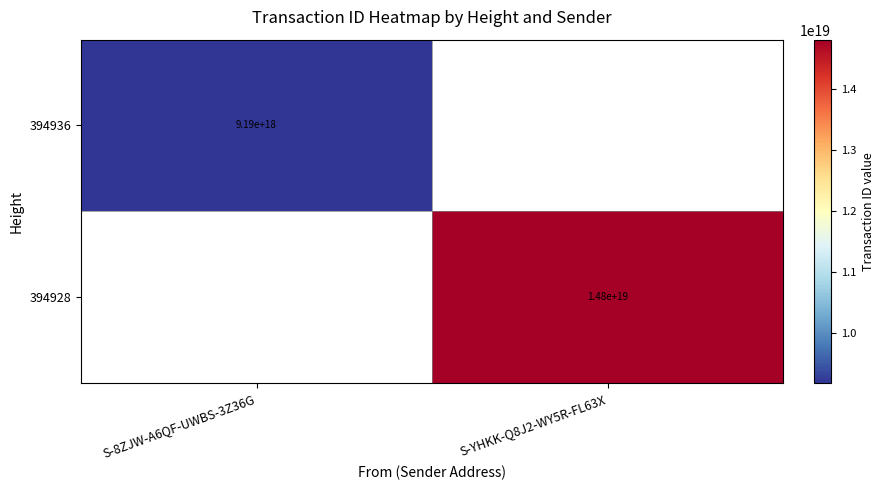

The value of 394936 at S-8ZJW-A6QF-UWBS-3Z36G is 2416923855235832832. True or false?

False